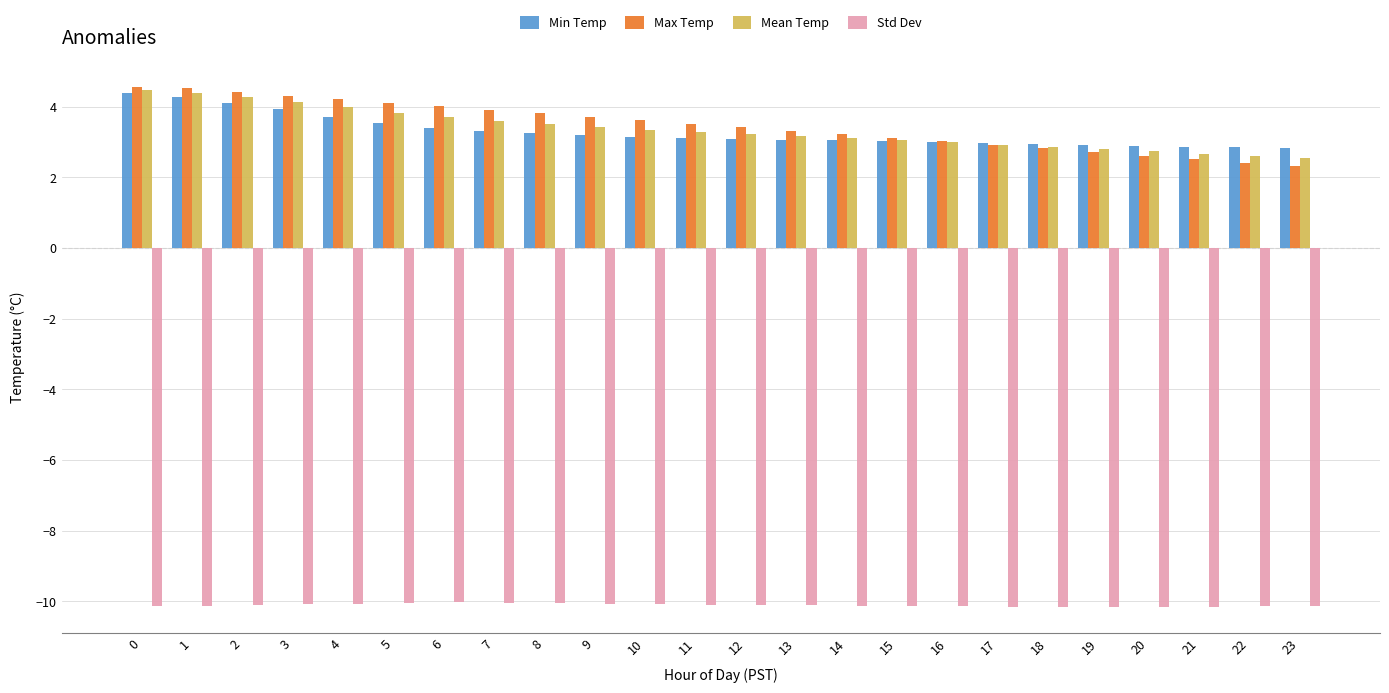

At how many categories does at least one series exceed -5?

24